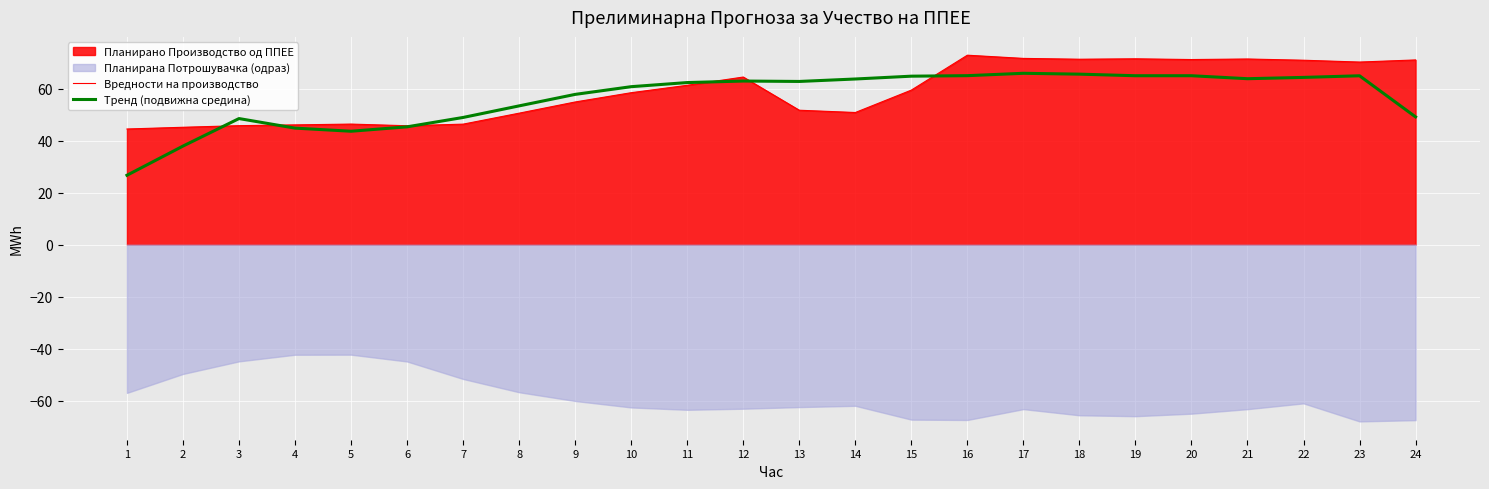

Which series has the widest spread of values?

Тренд (подвижна средина)